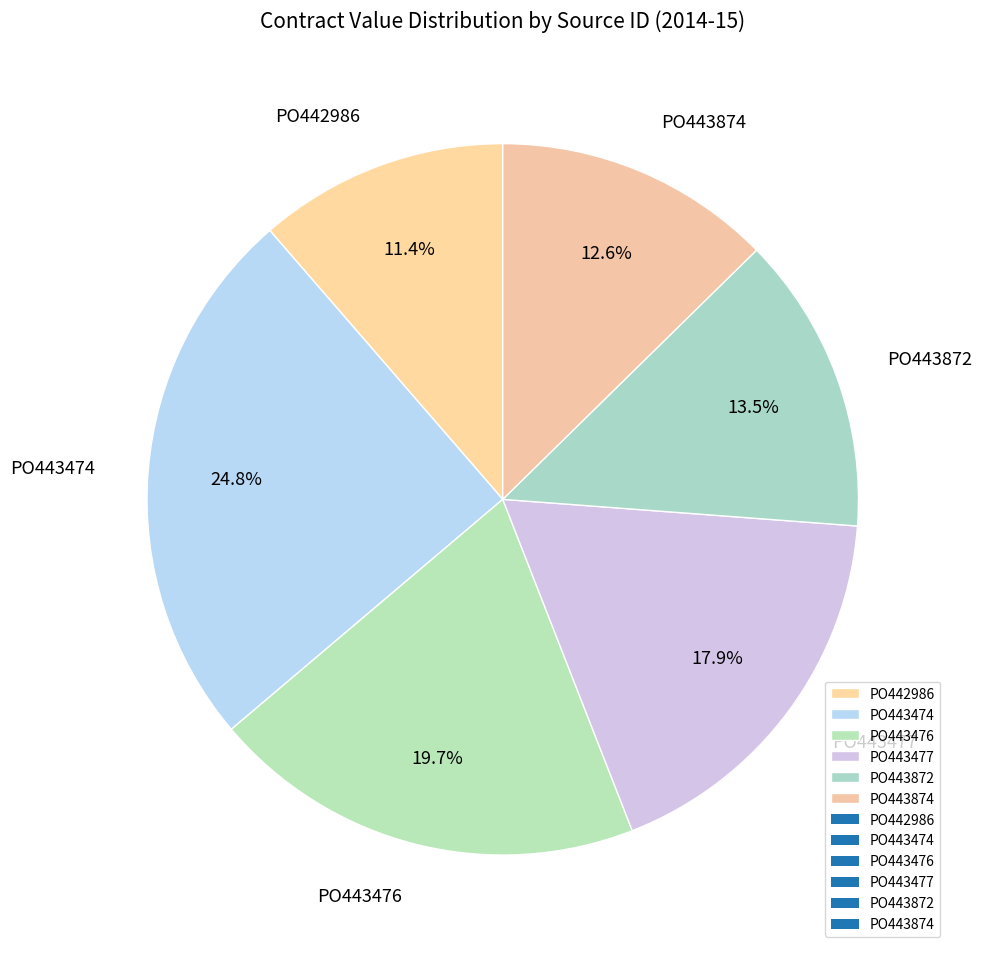

What percentage do PO443874 and PO442986 together represent?

24.0%